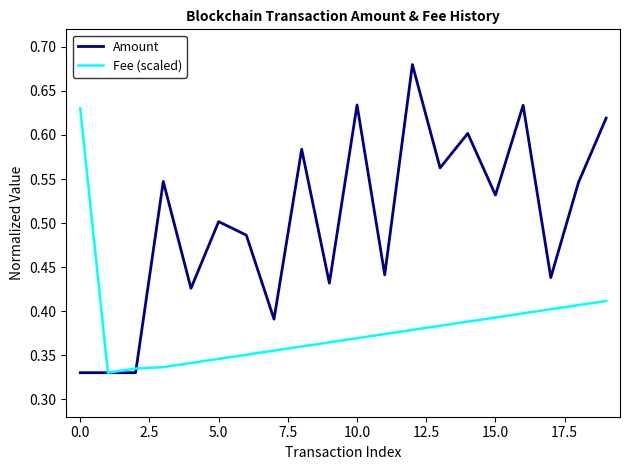

True or false: Amount has more than 2 interior local peaks.

True